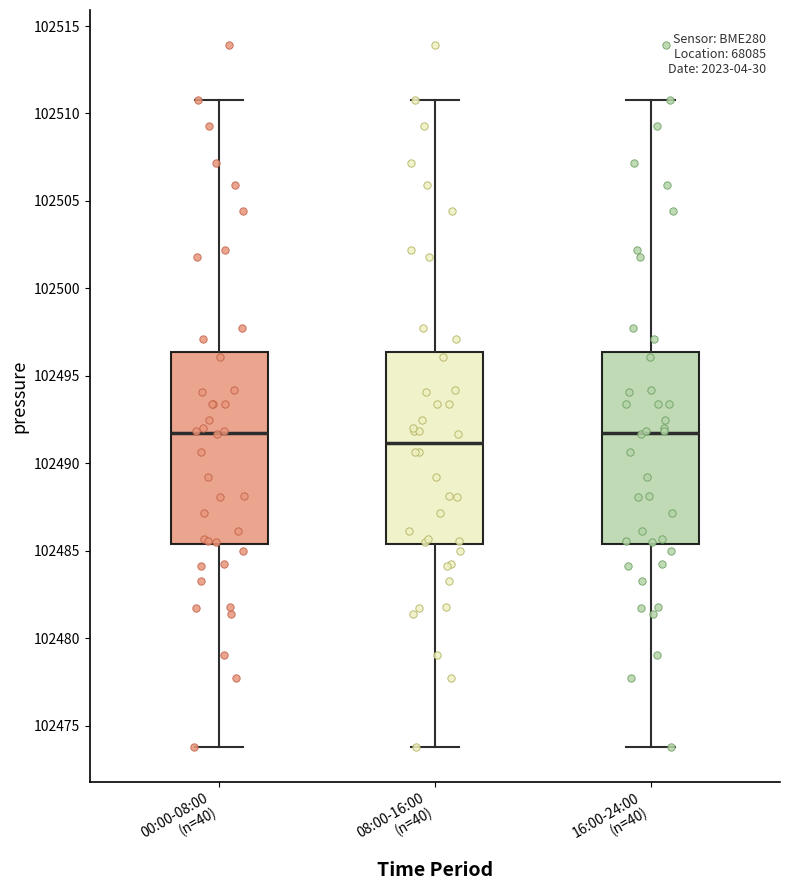

Reading left to right, read every box against the y-axis: the position of its median line, the range the box covers, and the ends of its whiskers. The values are not printed on the chart, so give them approximately, as read against the axis.

00:00-08:00 (n=40): median 102492.0, box 102485.5 to 102496.5, whiskers 102474.0 to 102511.0
08:00-16:00 (n=40): median 102491.0, box 102485.5 to 102496.5, whiskers 102474.0 to 102511.0
16:00-24:00 (n=40): median 102492.0, box 102485.5 to 102496.5, whiskers 102474.0 to 102511.0